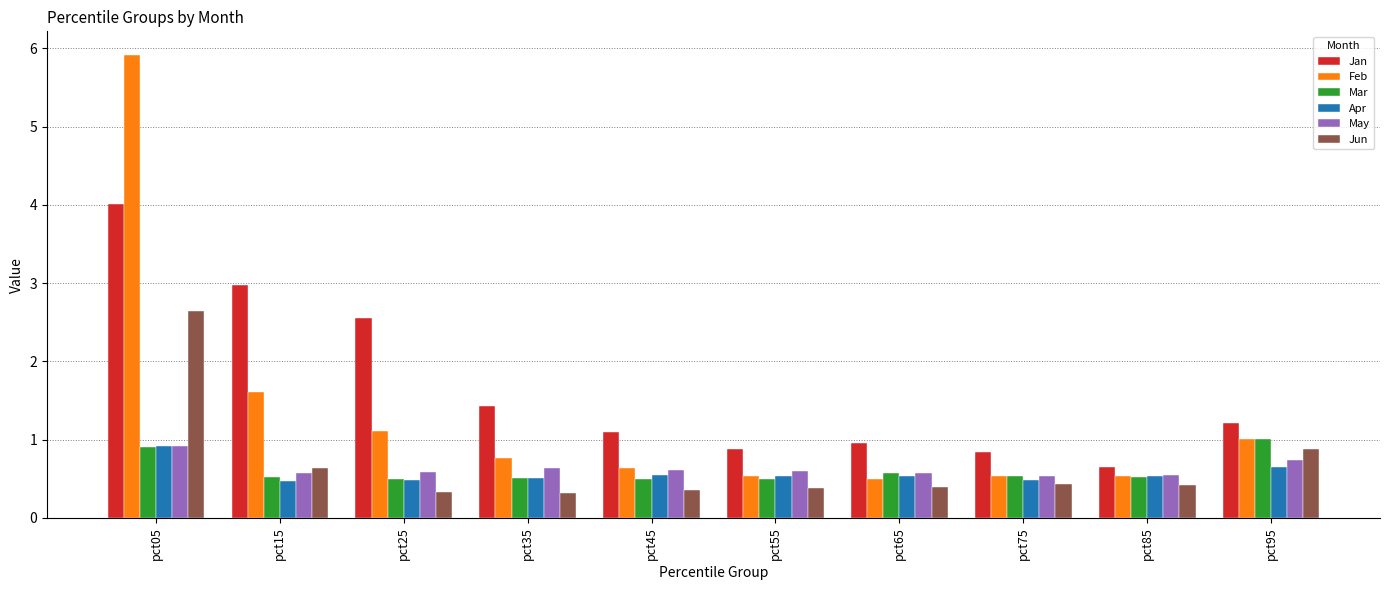

Which series has the largest range (max minus min)?

Feb